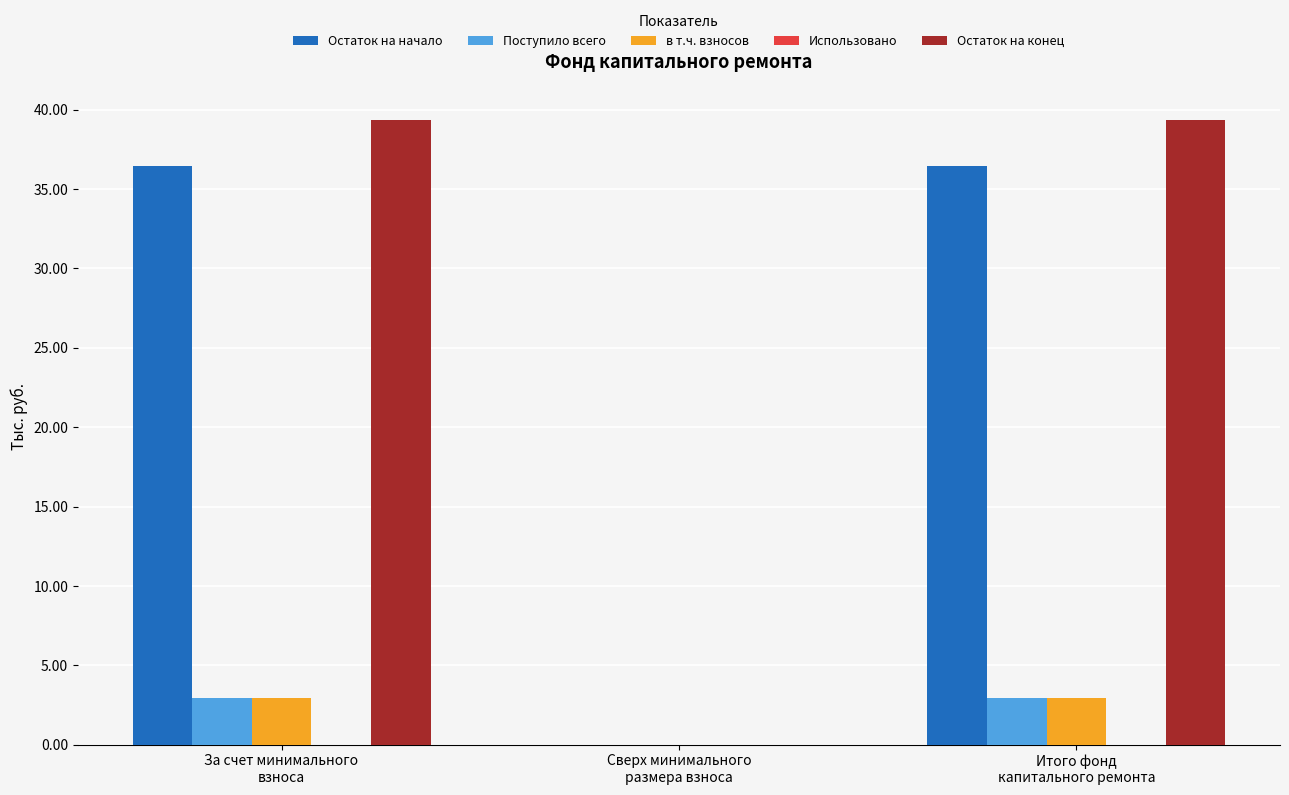

The value of Остаток на начало at Сверх минимального
размера взноса is 0.0. True or false?

True